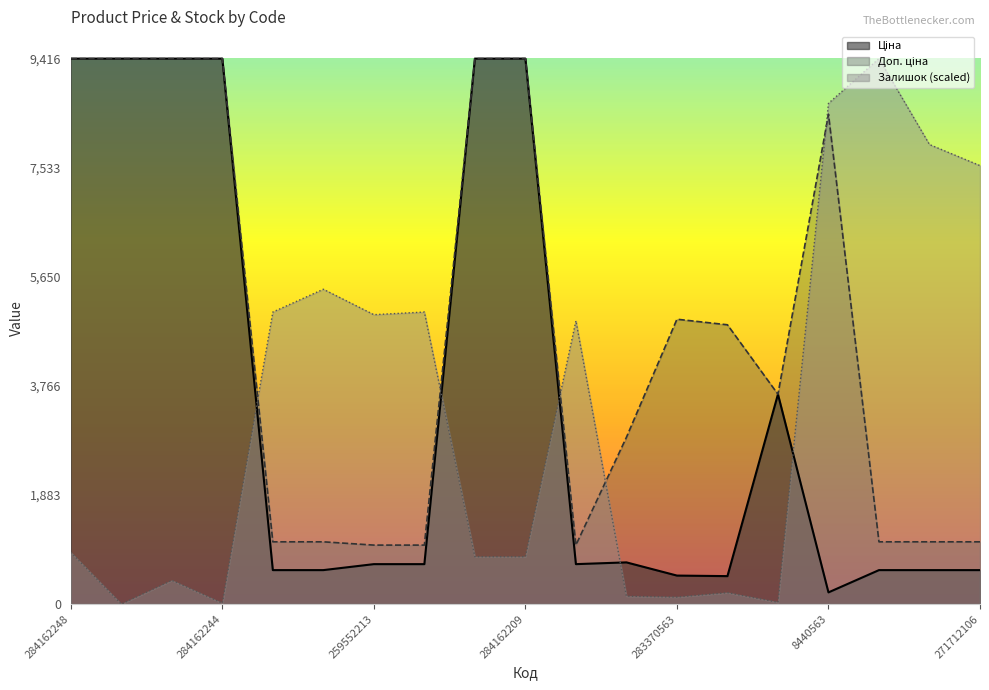

Which series has the largest range (max minus min)?

Залишок (scaled)